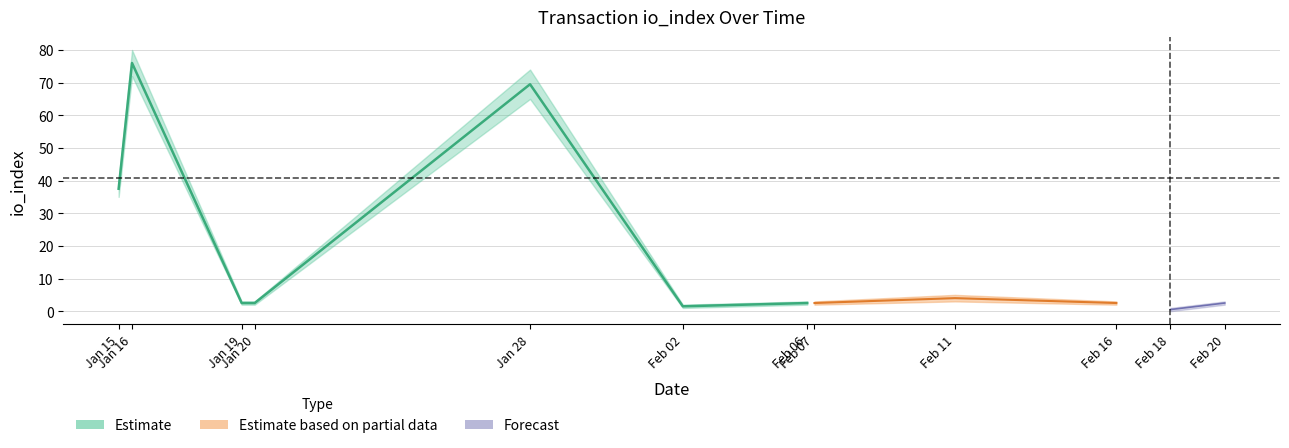

What is the difference between the maximum and minimum values in the io_index_lower series?

72.0